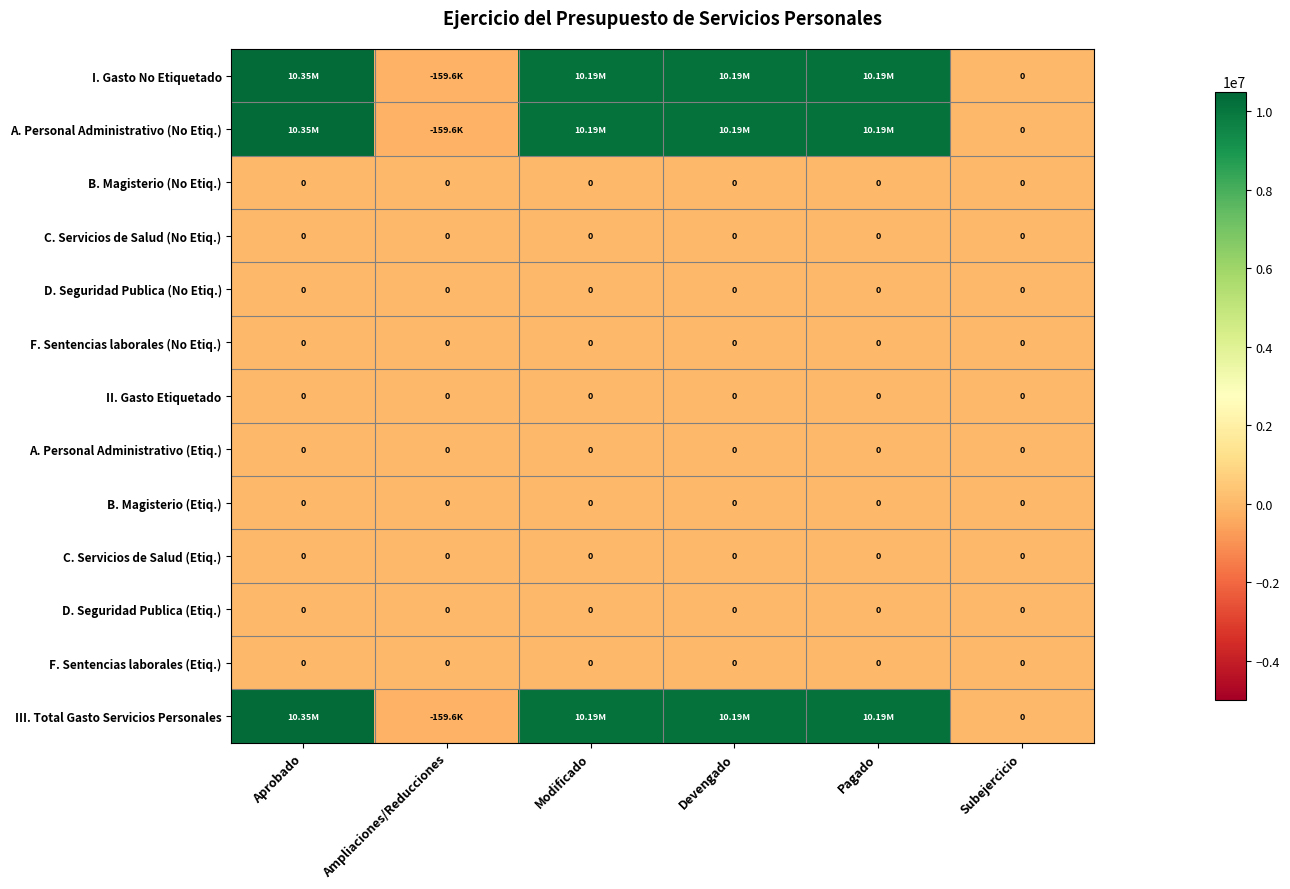

Is it true that A. Personal Administrativo (Etiq.) equals 0.0 at Pagado?

True